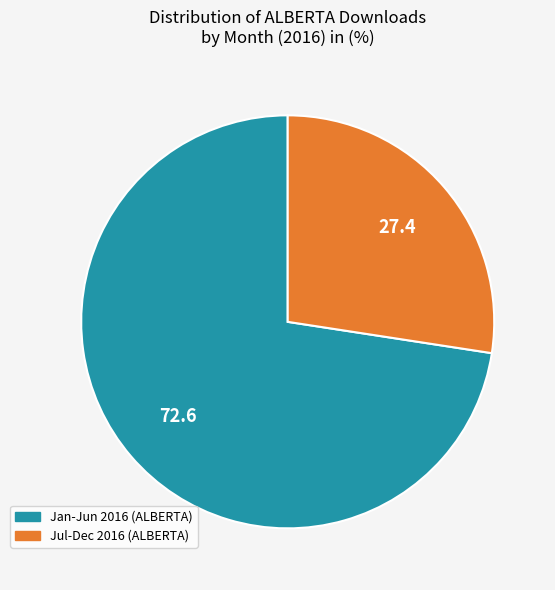

Is there any slice that represents more than half of the pie?

Yes